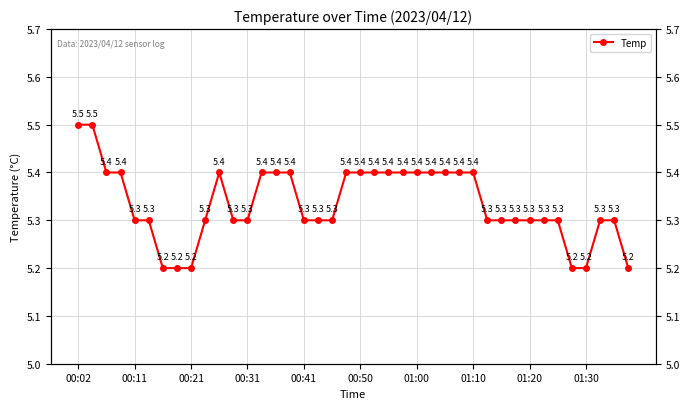

Read the value at 01:20.

5.3